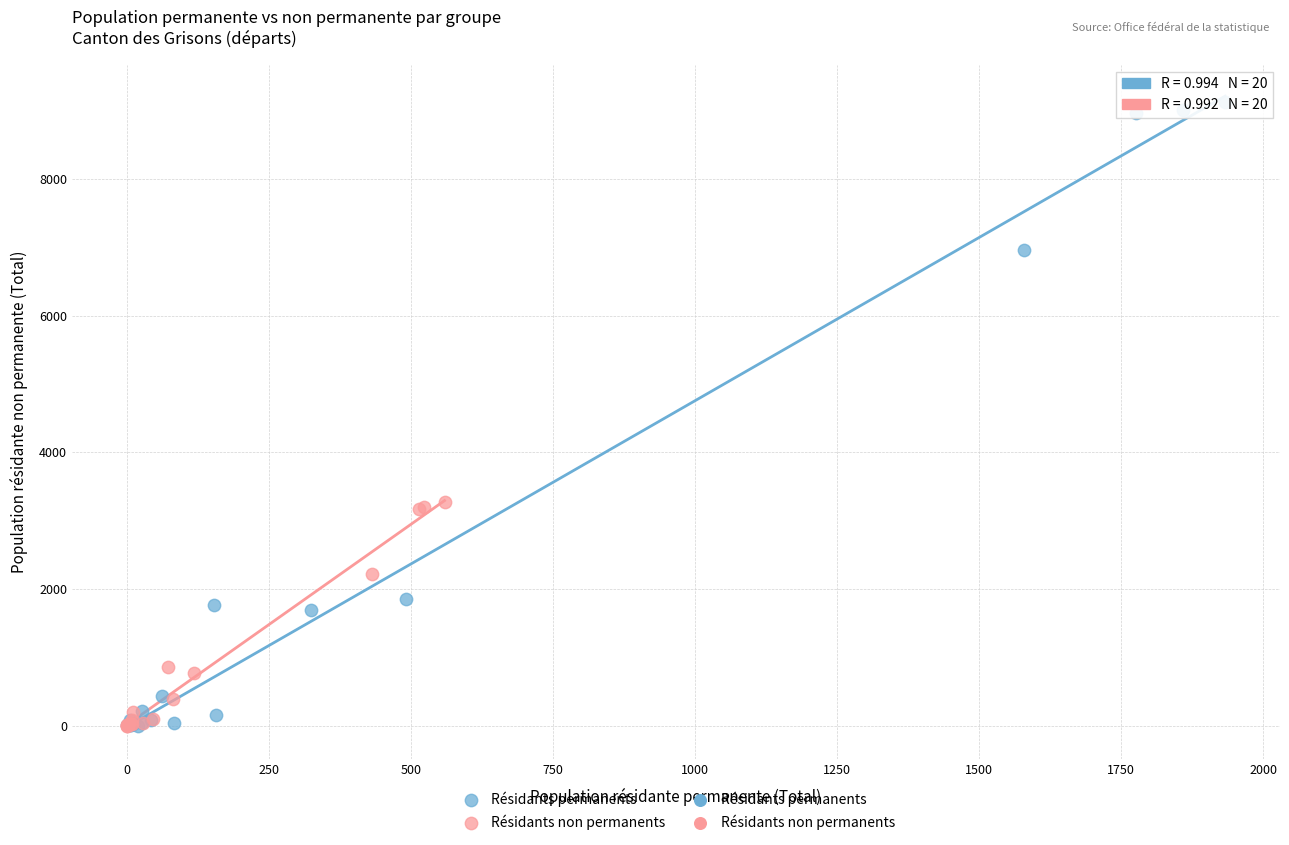

Which series reaches the maximum Y coordinate?

Résidants permanents